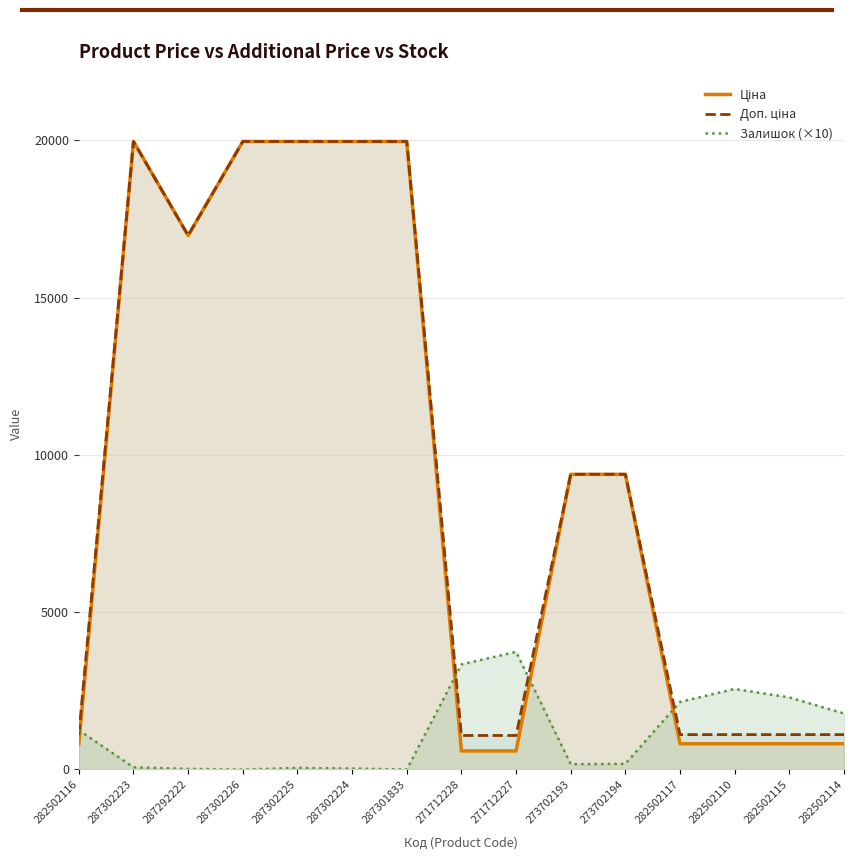

Which series ends up on top after the final intersection of Залишок (×10) and Доп. ціна?

Залишок (×10)